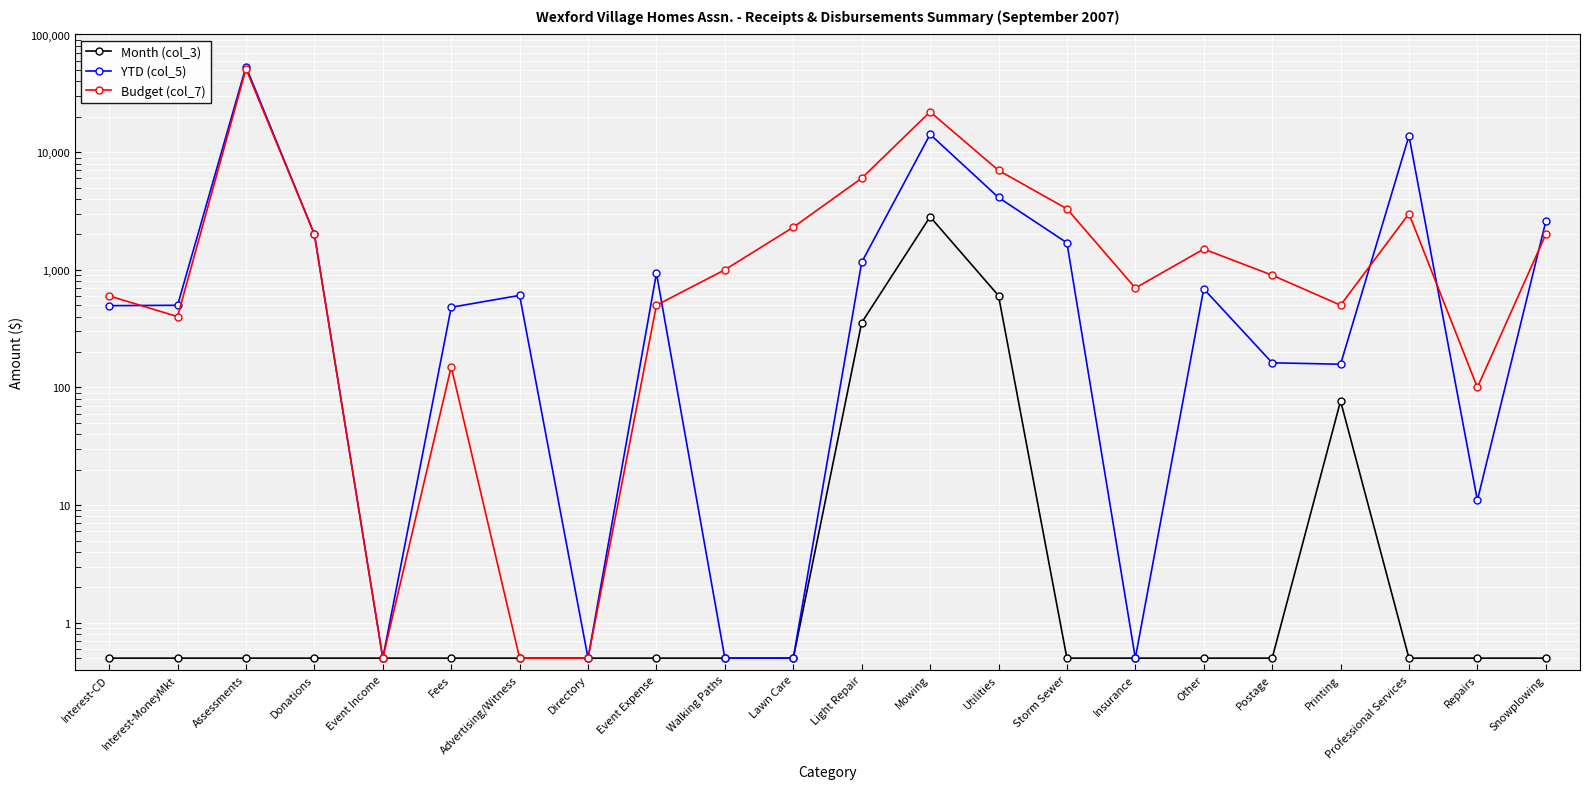

At which category does the chart reach its peak across all series?

Assessments